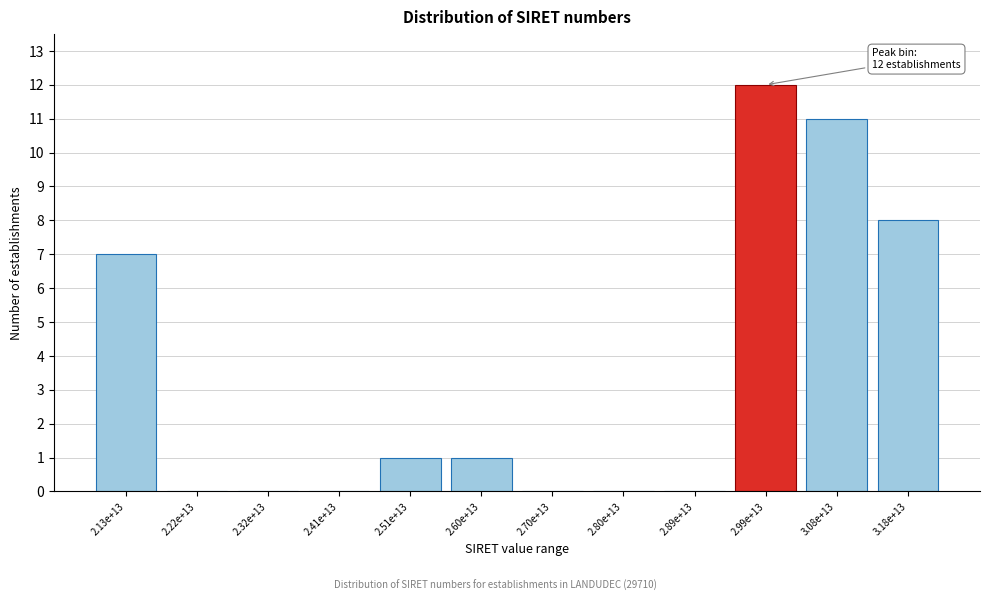

Reading left to right, what are all the values shown in this chart?

2.13e+13=7	2.22e+13=0	2.32e+13=0	2.41e+13=0	2.51e+13=1	2.60e+13=1	2.70e+13=0	2.80e+13=0	2.89e+13=0	2.99e+13=12	3.08e+13=11	3.18e+13=8